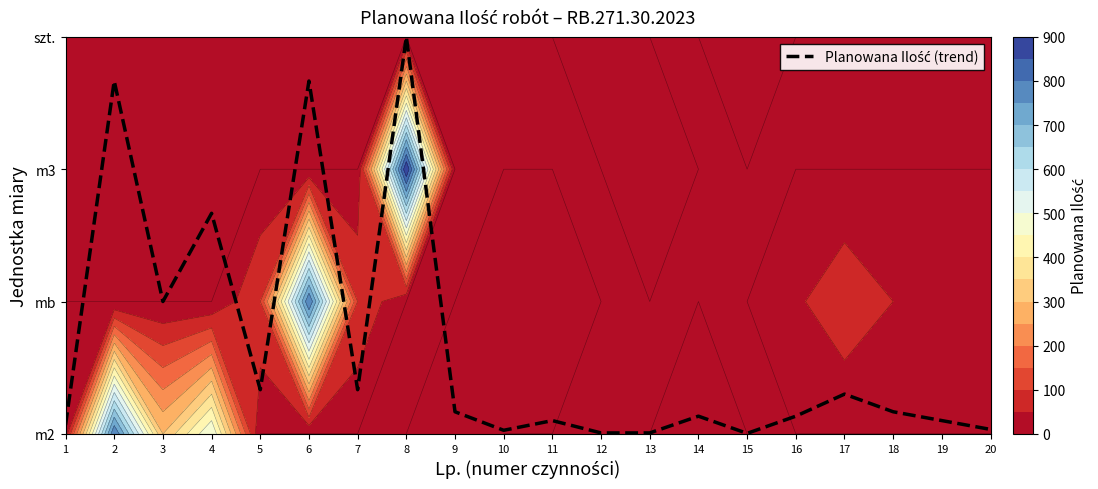

Which label corresponds to the smallest value in the chart?

15